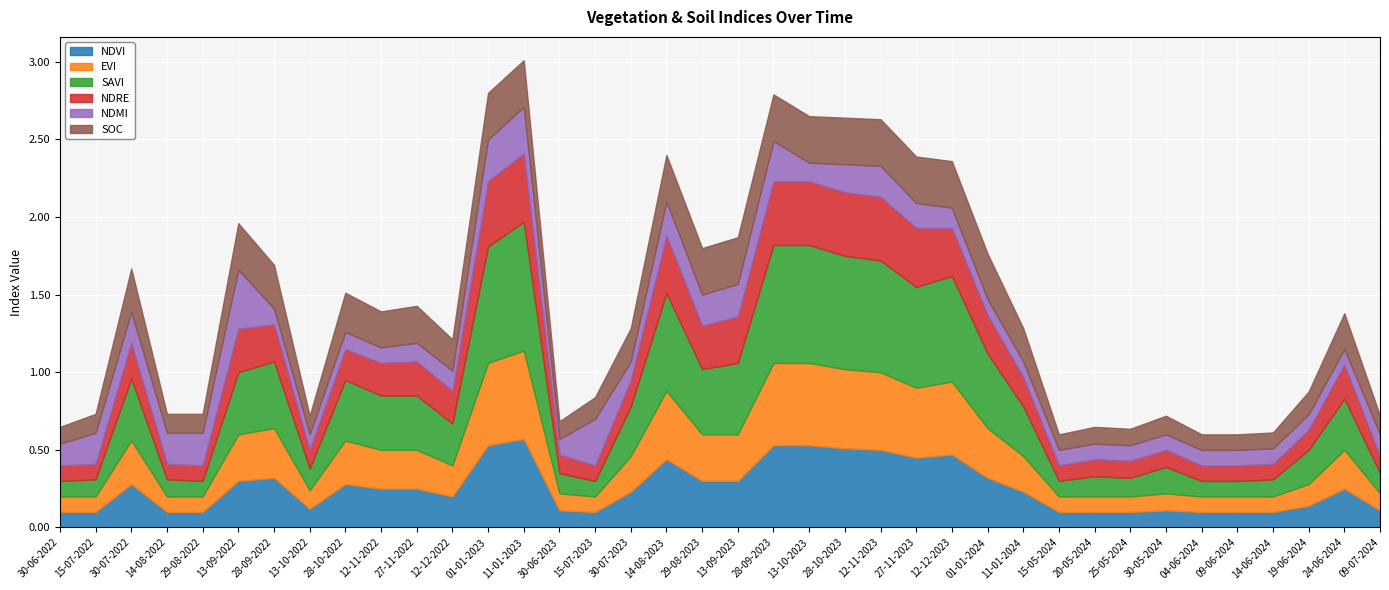

The ndvi series shows 0.2 at 12-12-2022. True or false?

True